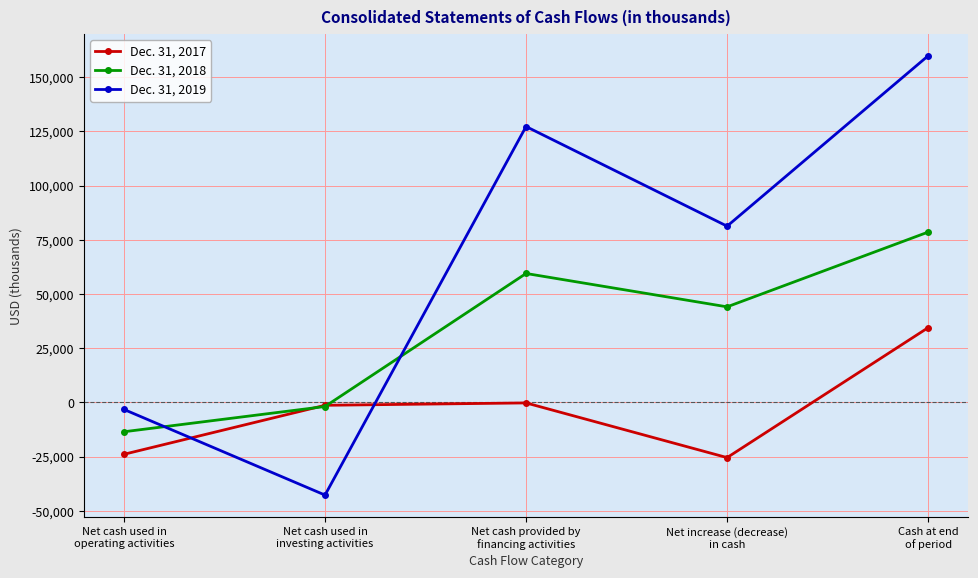

How many times do Dec. 31, 2018 and Dec. 31, 2017 cross each other?

2